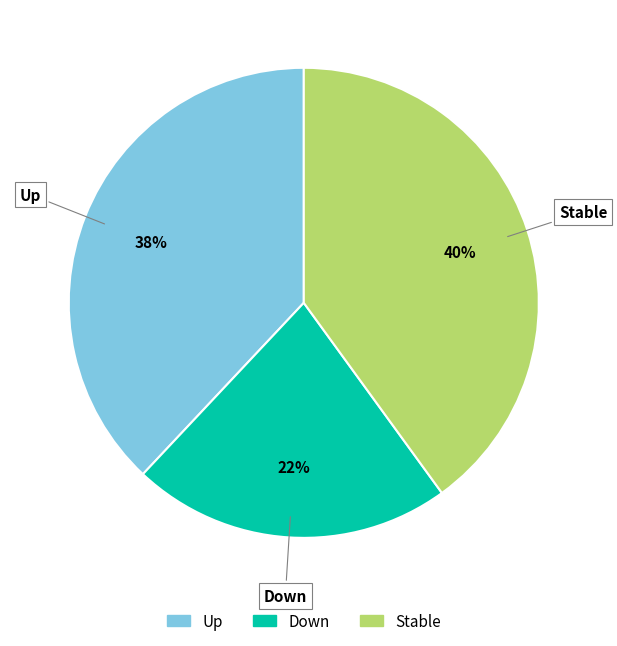

Rank the categories by value from highest to lowest.

Stable, Up, Down